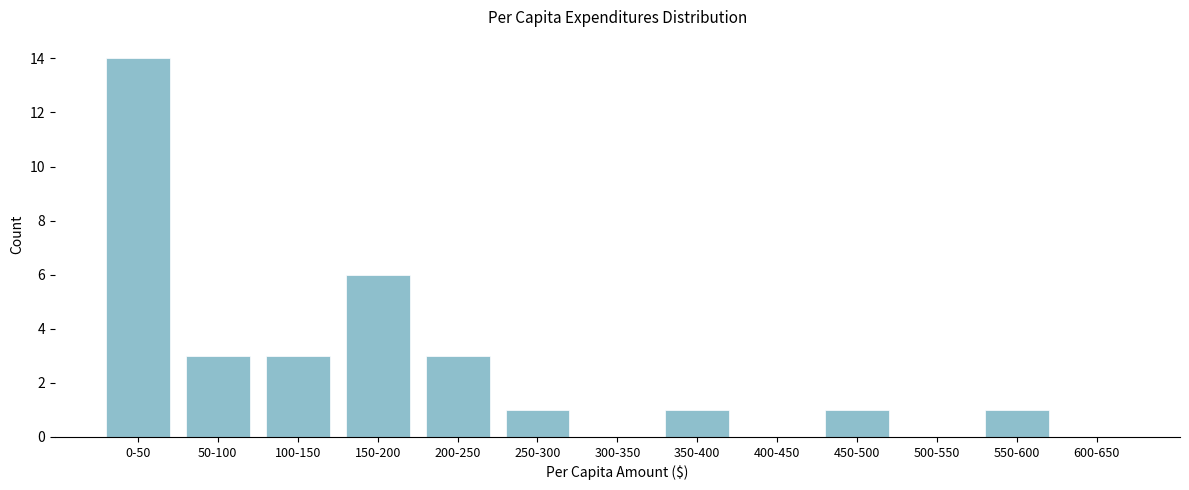

Reading left to right, transcribe all the data shown in this chart.

0-50=14	50-100=3	100-150=3	150-200=6	200-250=3	250-300=1	300-350=0	350-400=1	400-450=0	450-500=1	500-550=0	550-600=1	600-650=0